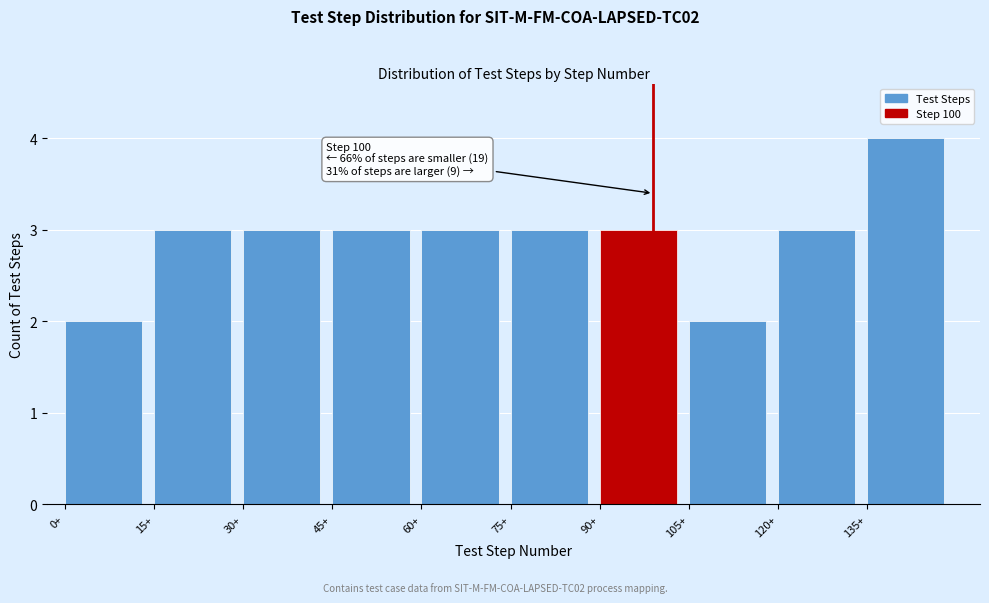

Over which range of the x-axis is the bar tallest?

135 to 150